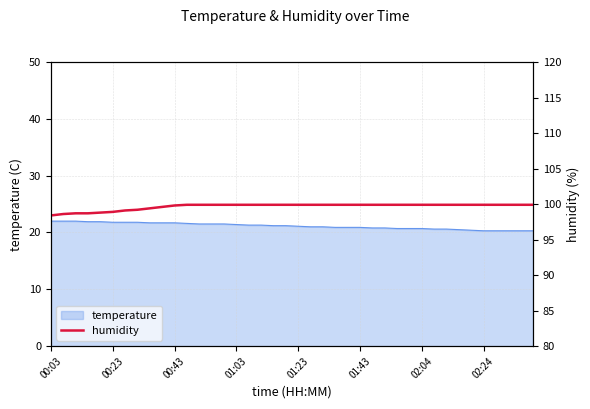

The temperature series shows 31.4 at 00:23. True or false?

False